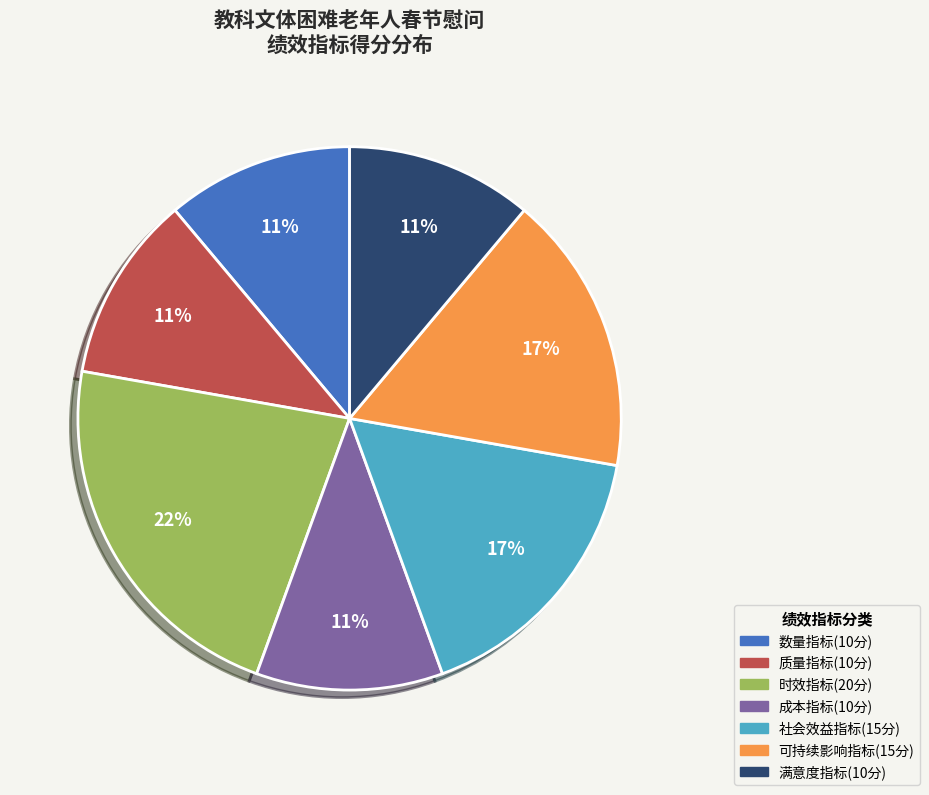

How many slices are in this pie chart?

7